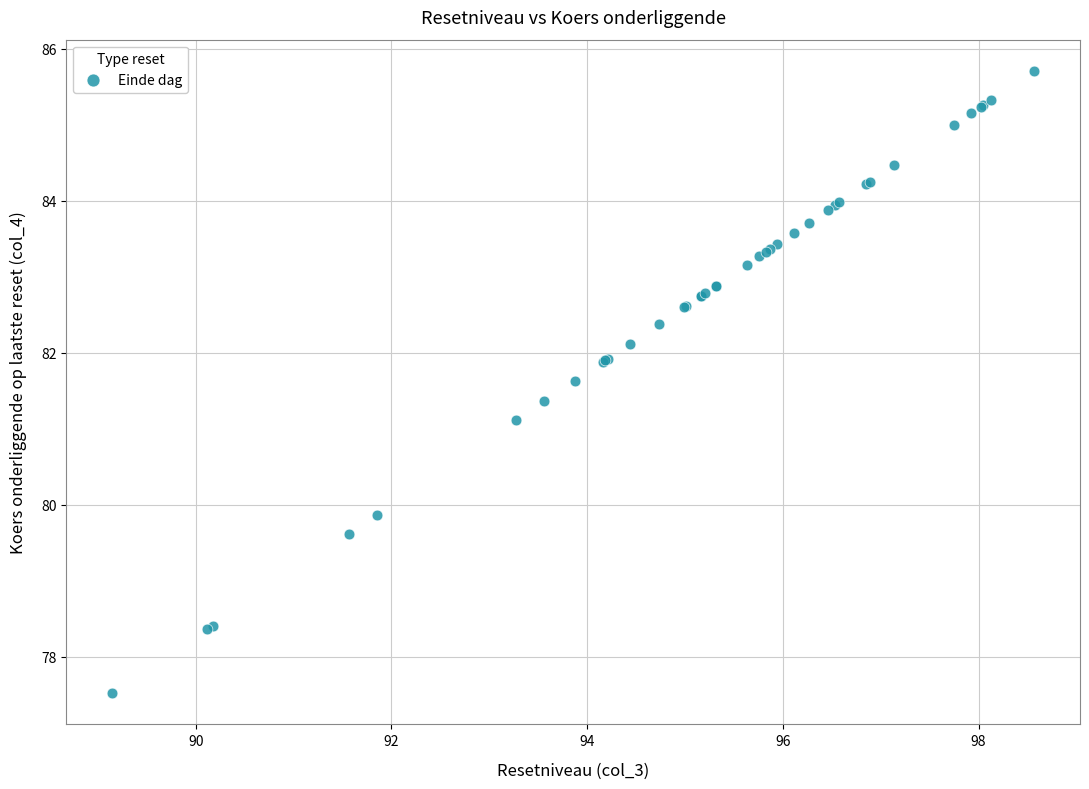

What Y value in the scatter plot is closest to 81?

81.1